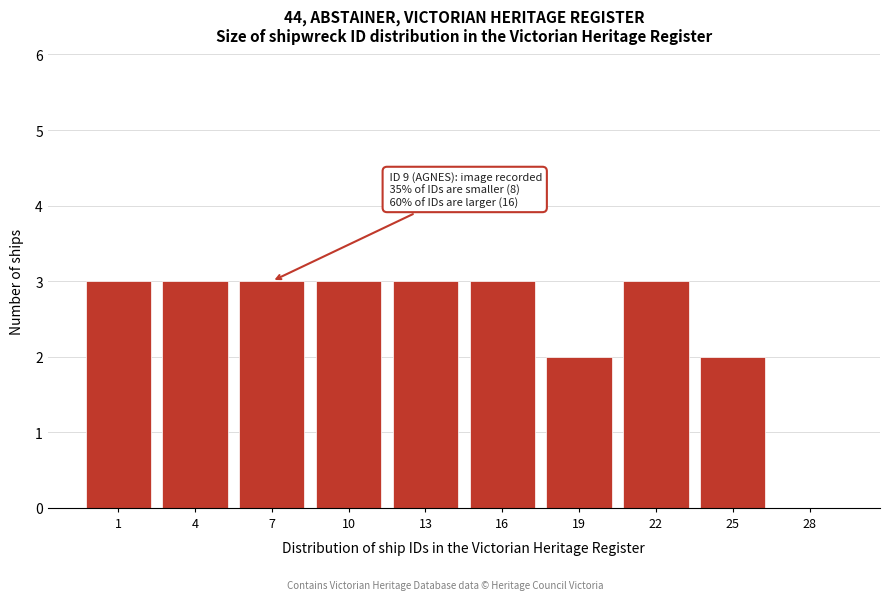

Reading left to right, list all the values displayed in this chart.

1=3	4=3	7=3	10=3	13=3	16=3	19=2	22=3	25=2	28=0